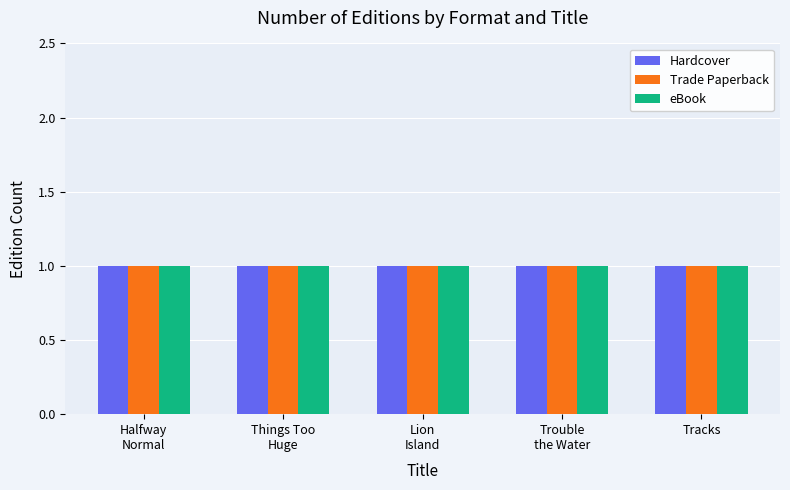

List the labels in order of Hardcover value, largest first.

Halfway Normal, Lion Island, Trouble the Water, Things Too Huge to Fix by Saying Sorry, Tracks